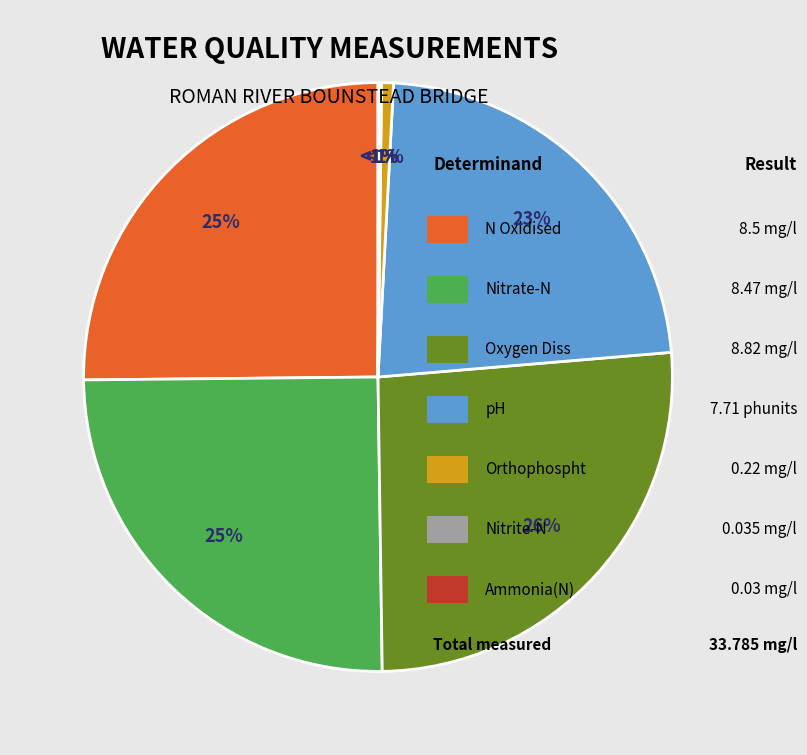

What percentage do Nitrite-N and Nitrate-N together represent?

25.2%